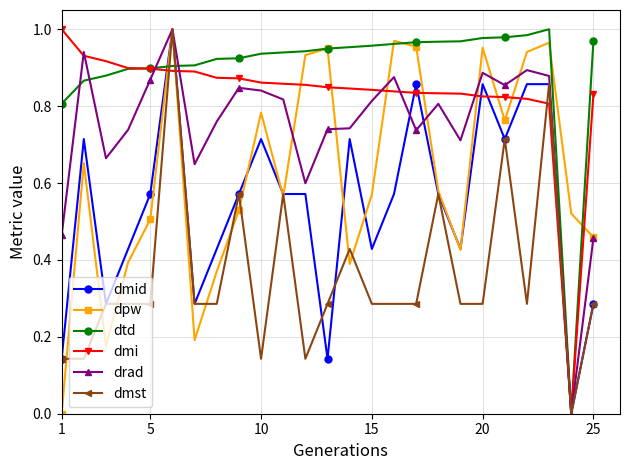

True or false: dpw has more than 1 points higher than both neighbors.

True